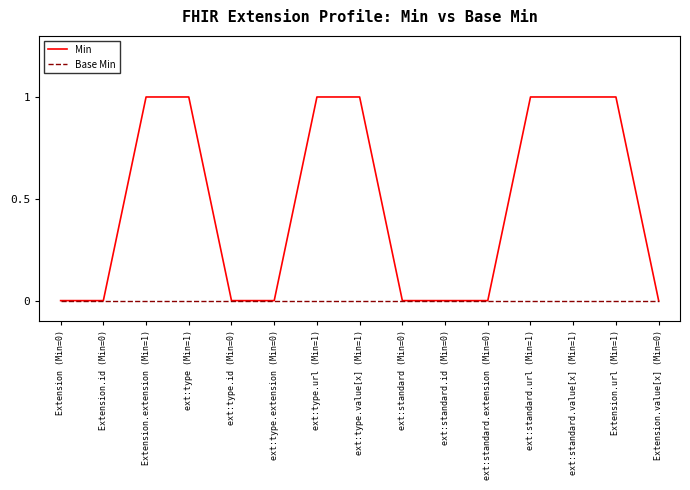

Rank the series by their maximum value, from highest to lowest.

Min, Base Min